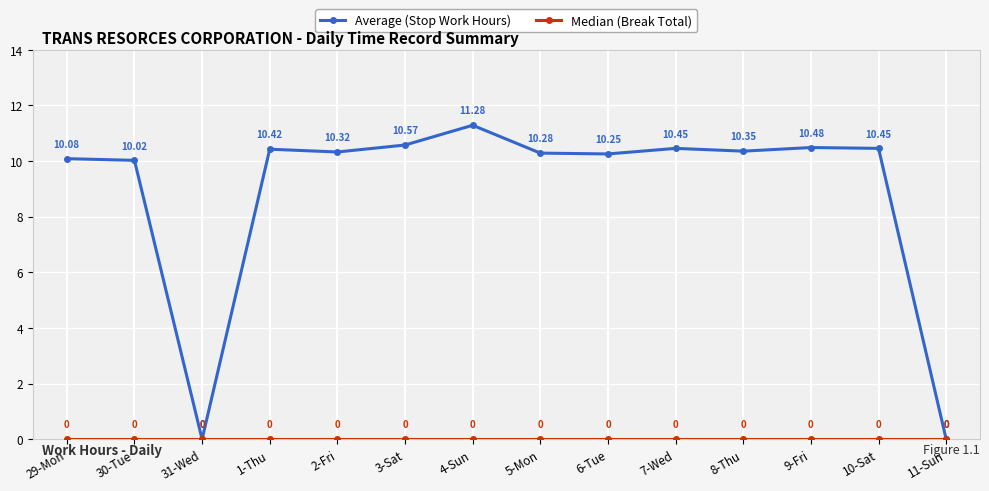

Between 29-Mon and 9-Fri, which series saw the biggest shift?

Average (Stop Work Hours)